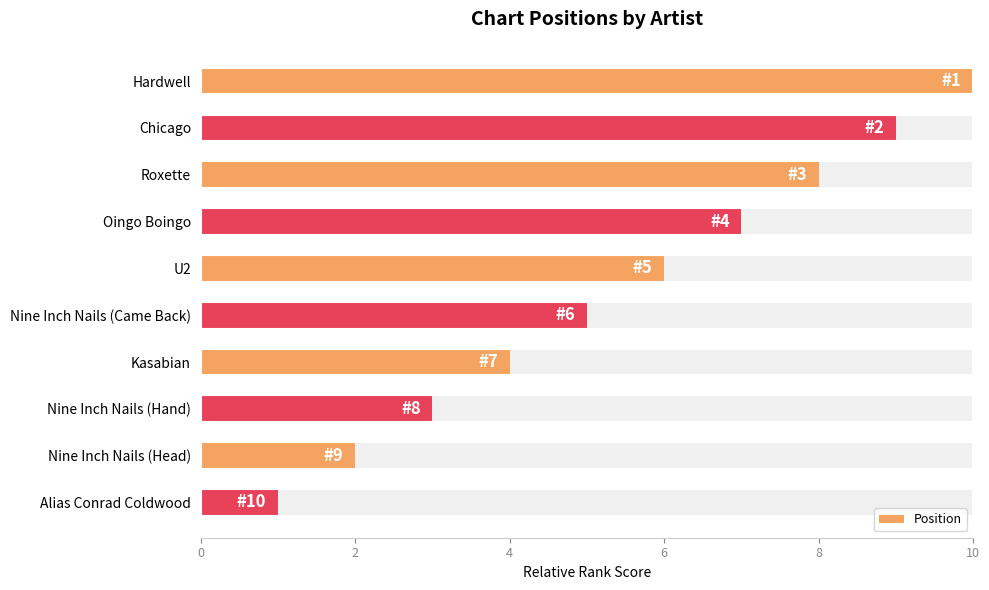

Count the number of categories in the chart.

10